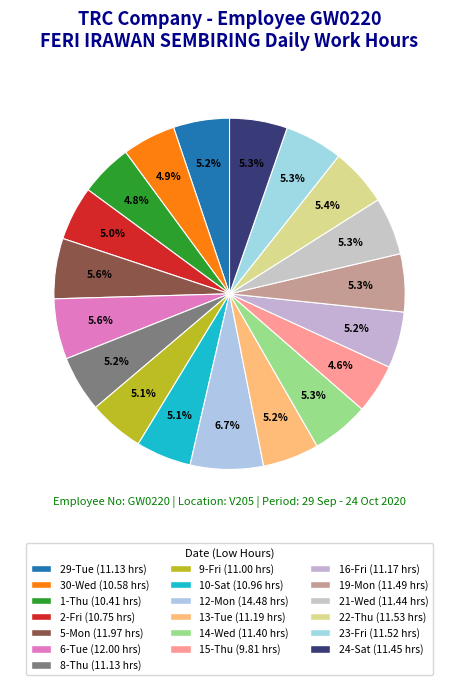

How many slices are in this pie chart?

19